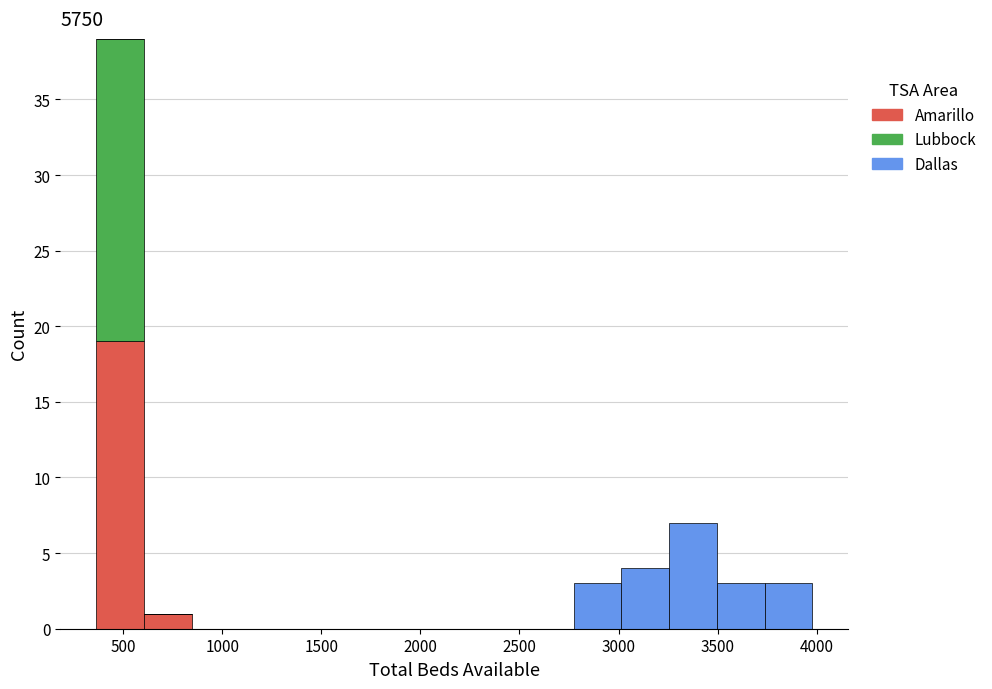

What is the total height of the stacked bar covering 600 to 850 on the x-axis? Neither the bar edges nor the heights are printed on the chart, so give them approximately, as read against the axes.

1